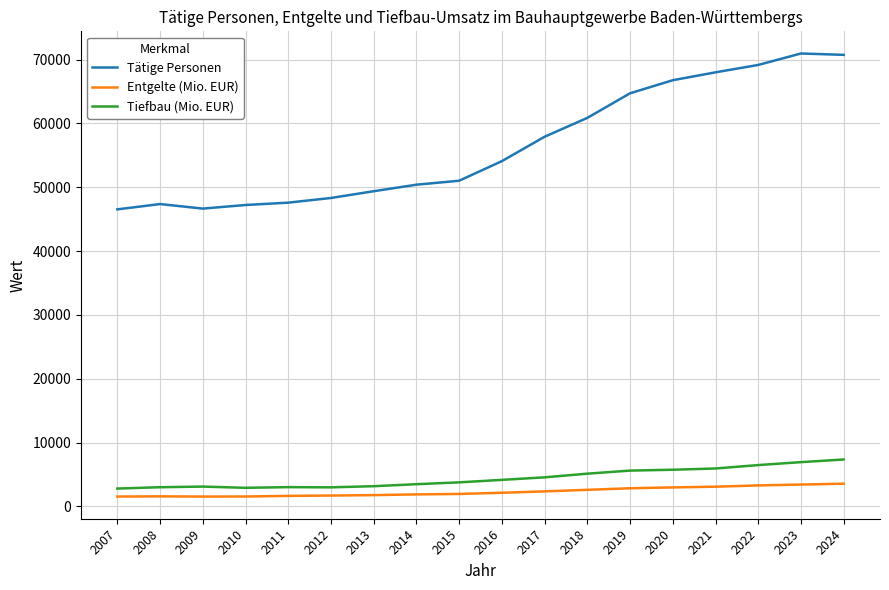

The Tiefbau (Mio. EUR) series shows 2917 at 2010. True or false?

True